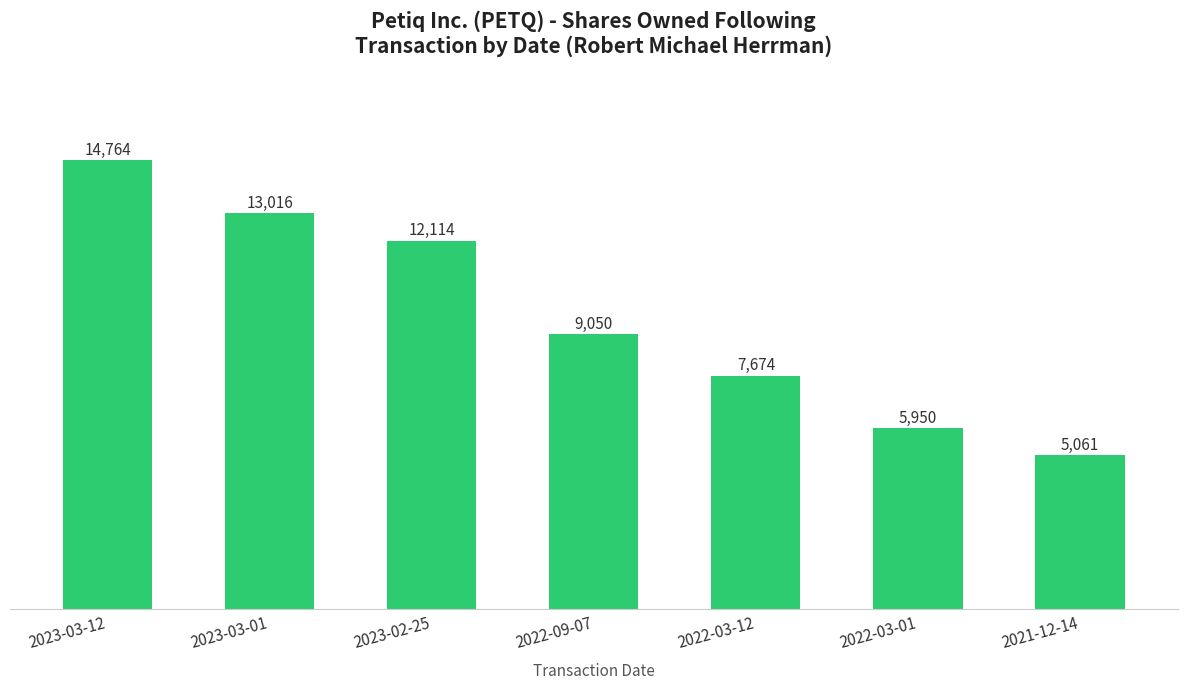

Reading right to left, what are all the values shown in this chart?

2021-12-14=5061	2022-03-01=5950	2022-03-12=7674	2022-09-07=9050	2023-02-25=12114	2023-03-01=13016	2023-03-12=14764